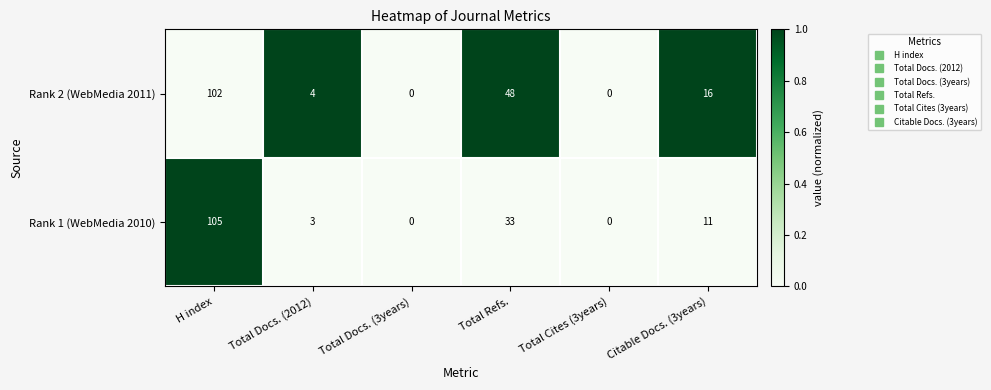

What is the sum of the Rank 1 (WebMedia 2010) values at Citable Docs. (3years) and Total Docs. (3years)?

11